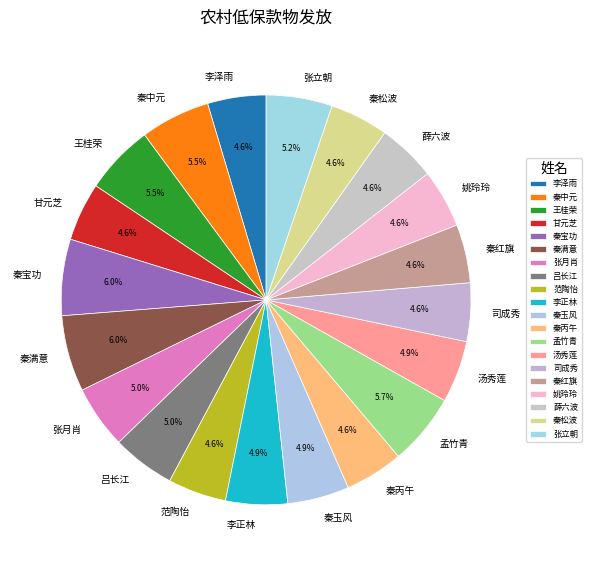

Is there any slice that represents more than half of the pie?

No